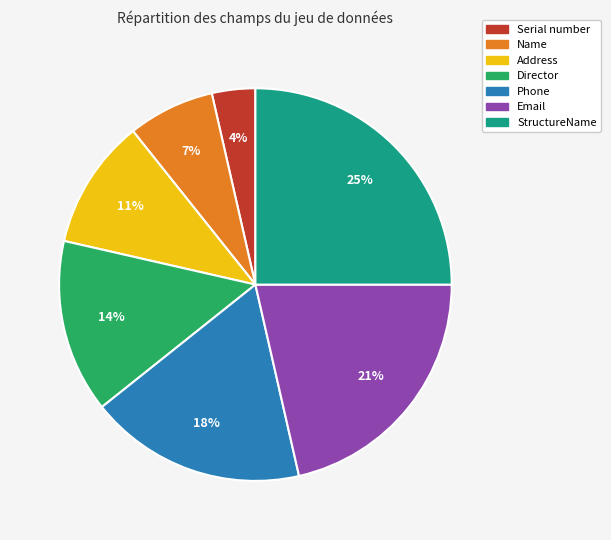

To the nearest percent, what percentage of the pie is Address?

11%